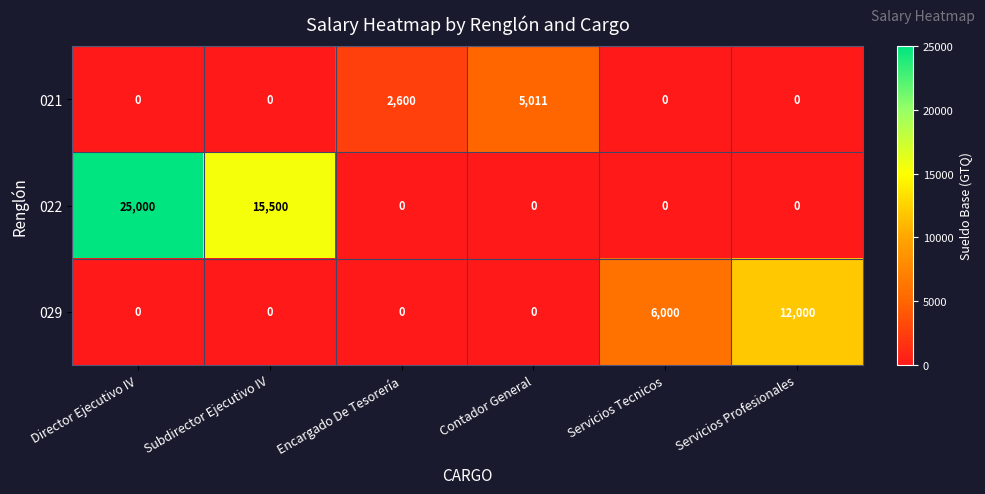

Where is 022 nearest to the value 12500?

Subdirector Ejecutivo IV